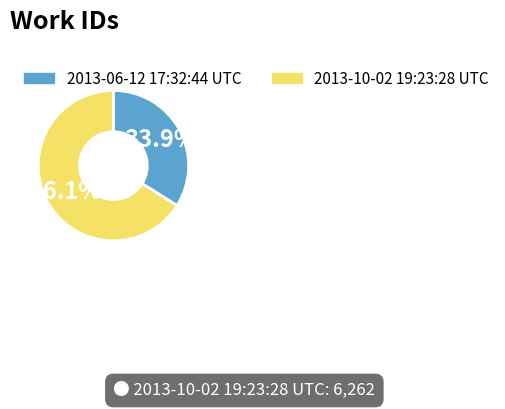

What is the total percentage of 2013-10-02 19:23:28 UTC and 2013-06-12 17:32:44 UTC?

100.0%